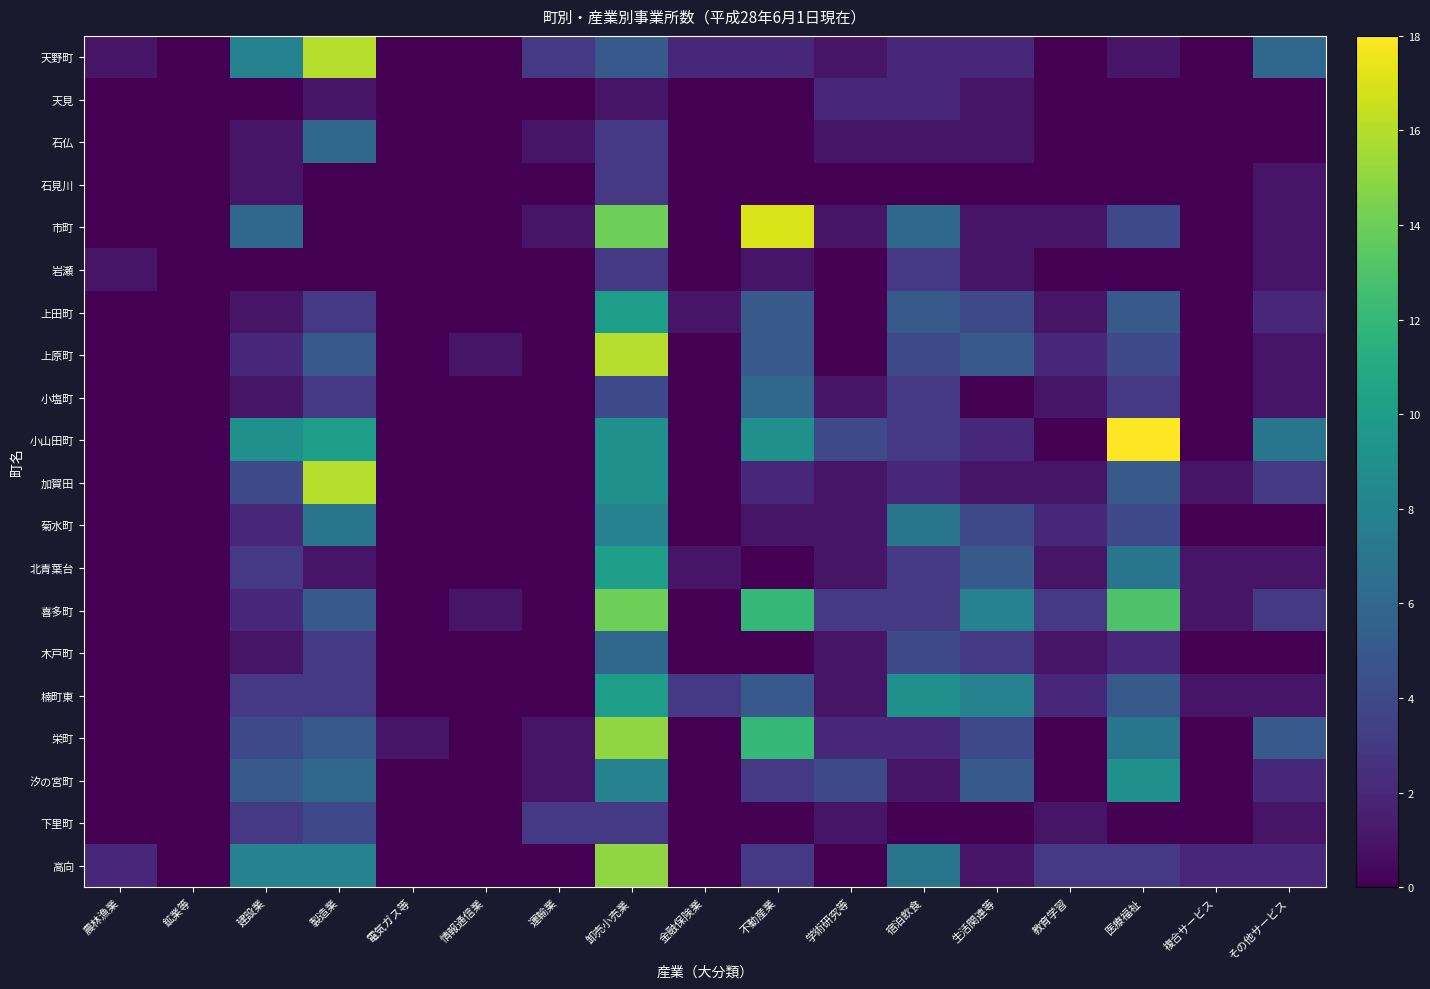

Which category has the highest value across all series?

医療福祉